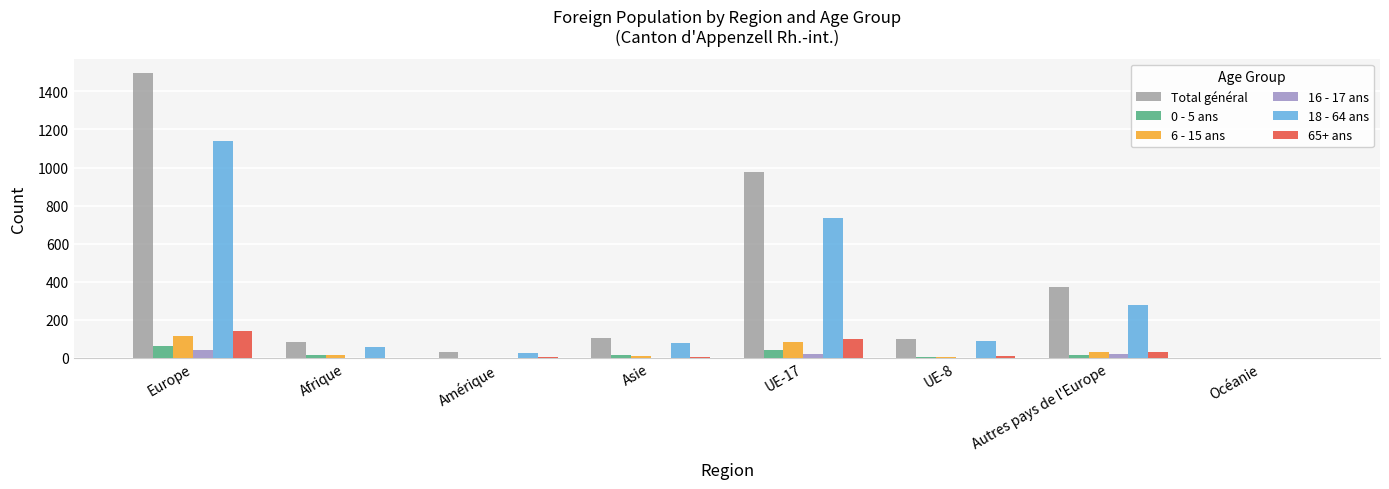

The 6 - 15 ans series shows 182 at Europe. True or false?

False